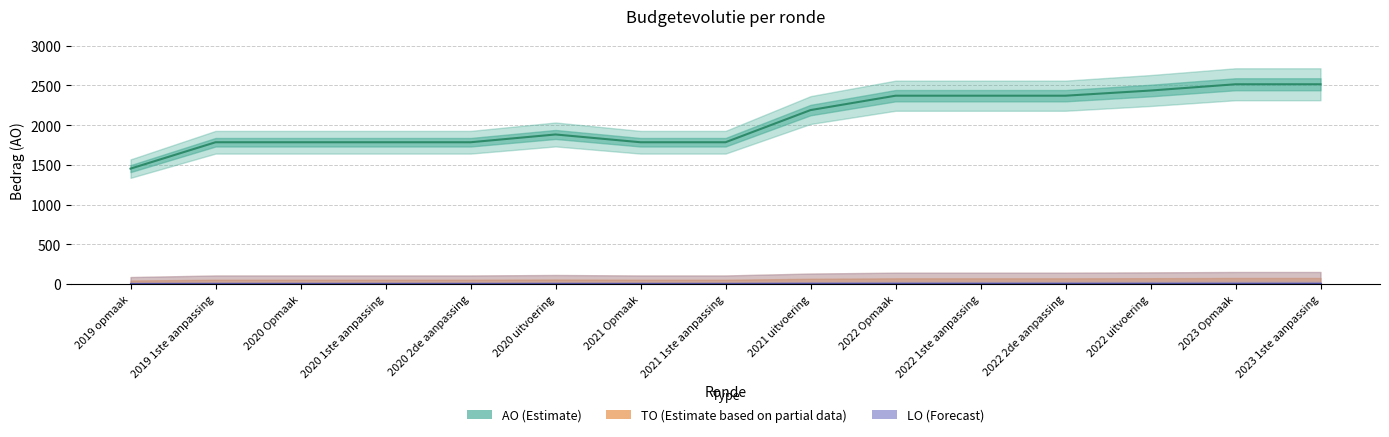

Which category has the lowest value in the TO (lijn) series?

2019 opmaak